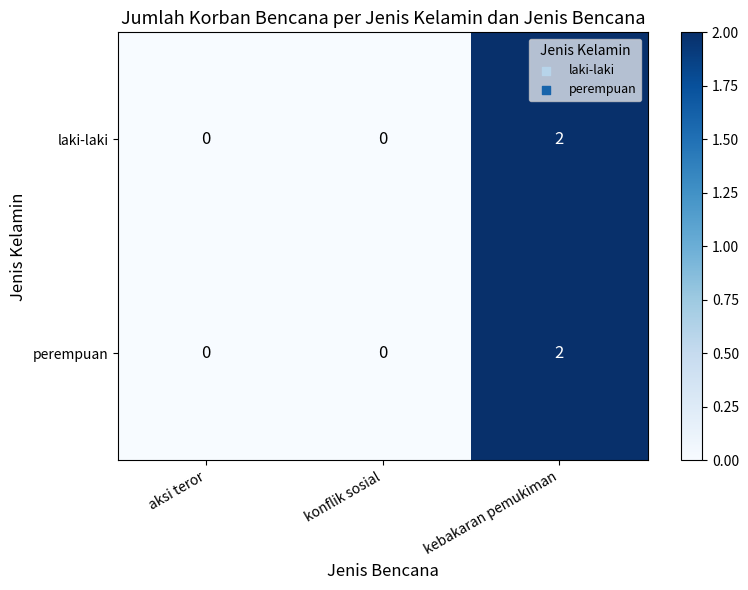

At which label does laki-laki reach its peak?

kebakaran pemukiman